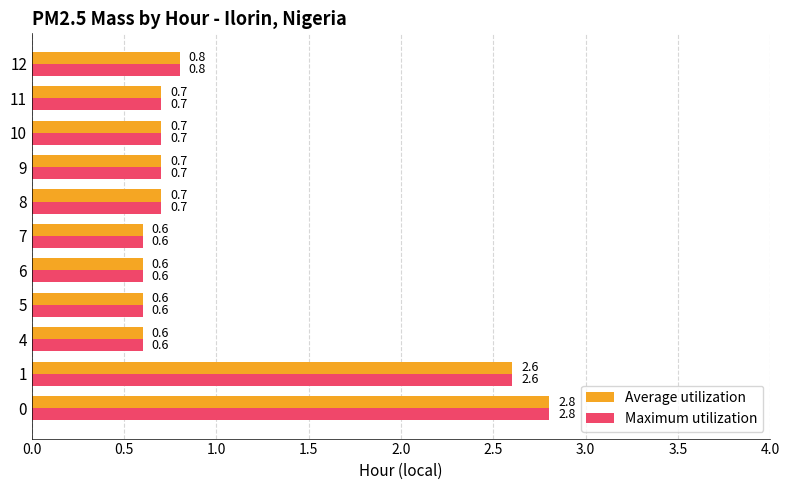

What is the total value across all series at 5?

1.2